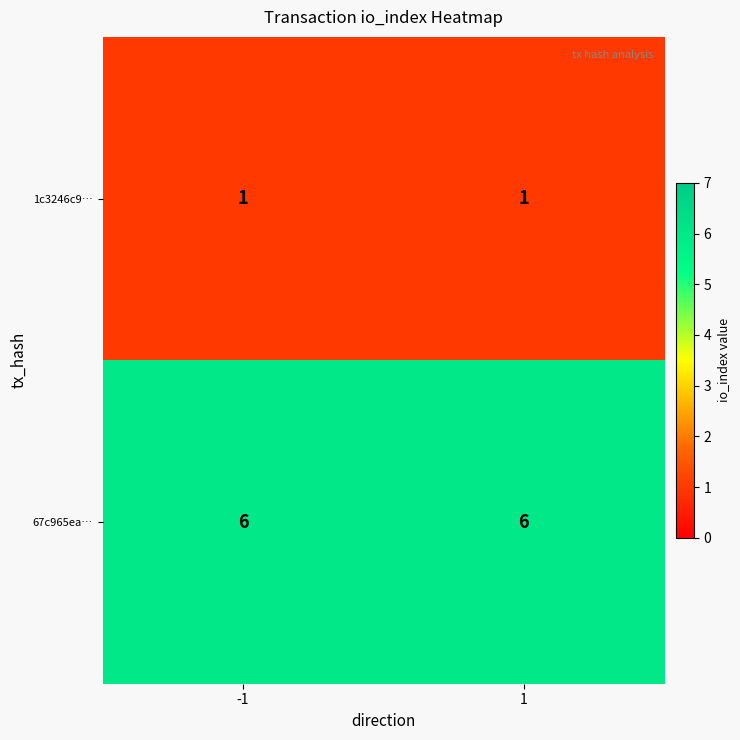

The value of 1c3246c9… at 1 is 1. True or false?

True